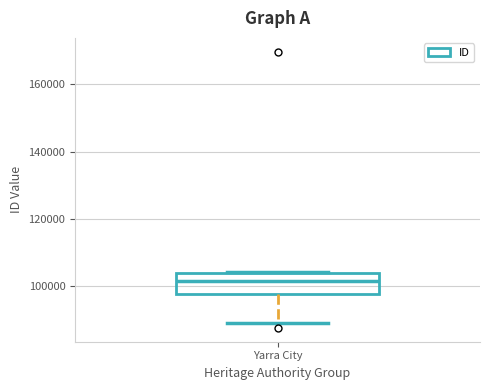

Transcribe this box plot: give where the median line is, the range the box spans, and where the two whiskers end, as read against the y-axis. The values are not printed on the chart, so give them approximately, as read against the axis.

median 102000, box 98000 to 104000, whiskers 90000 to 104000